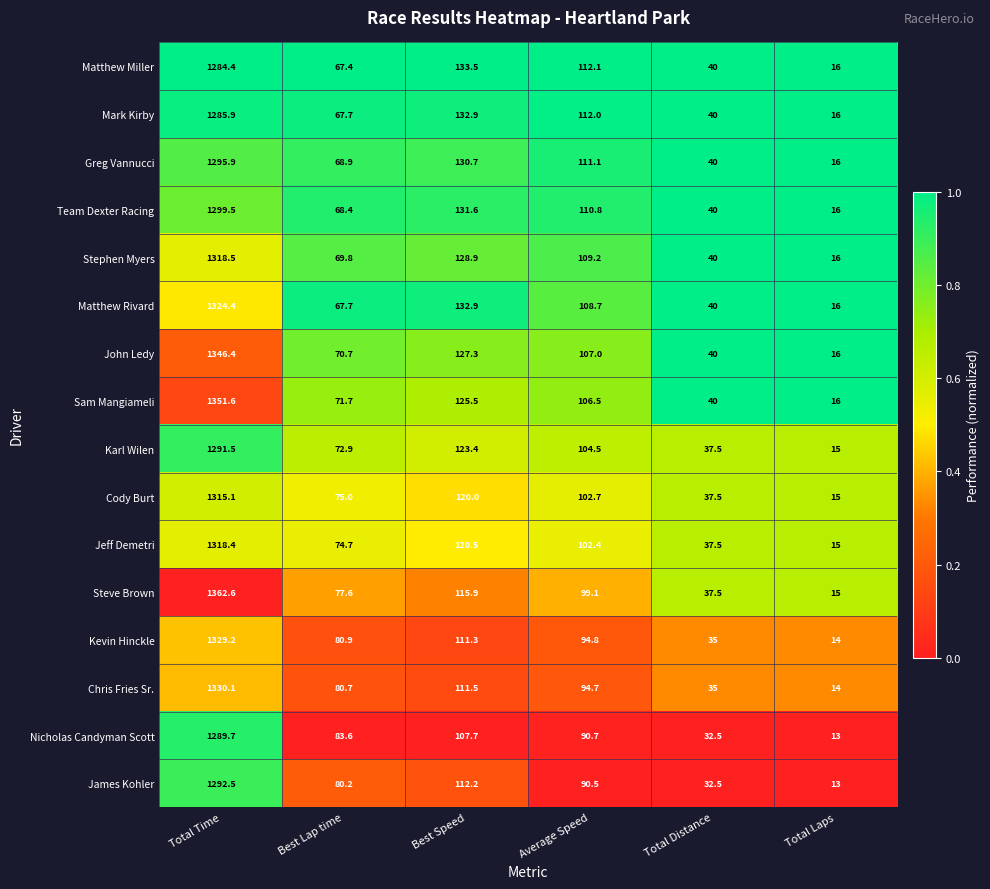

The value of Steve Brown at Best Lap time is 37.9. True or false?

False